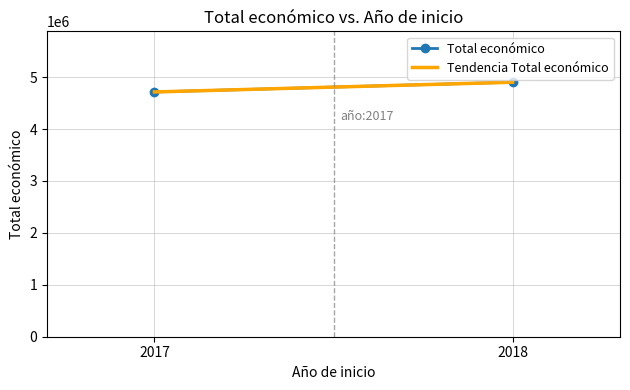

What is the label of the 2nd point from the left?

2018